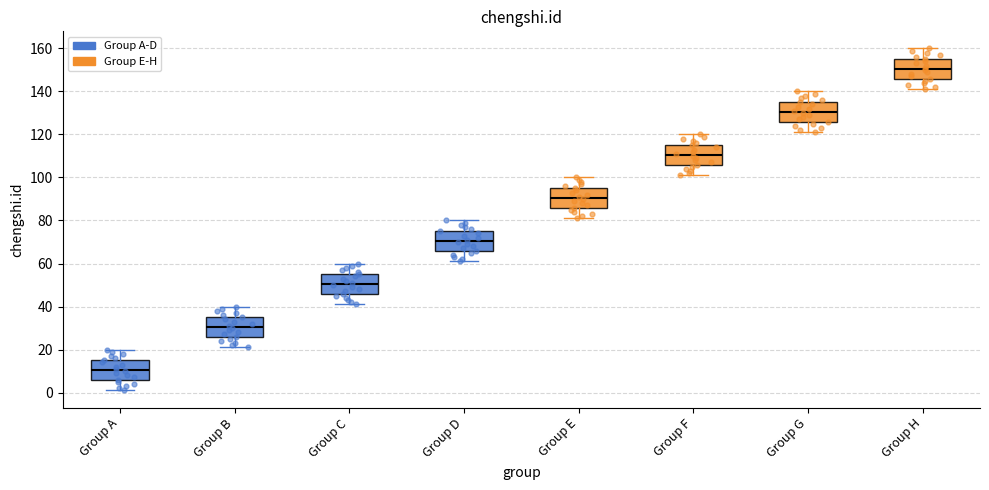

Which box's median line is the lowest?

Group A